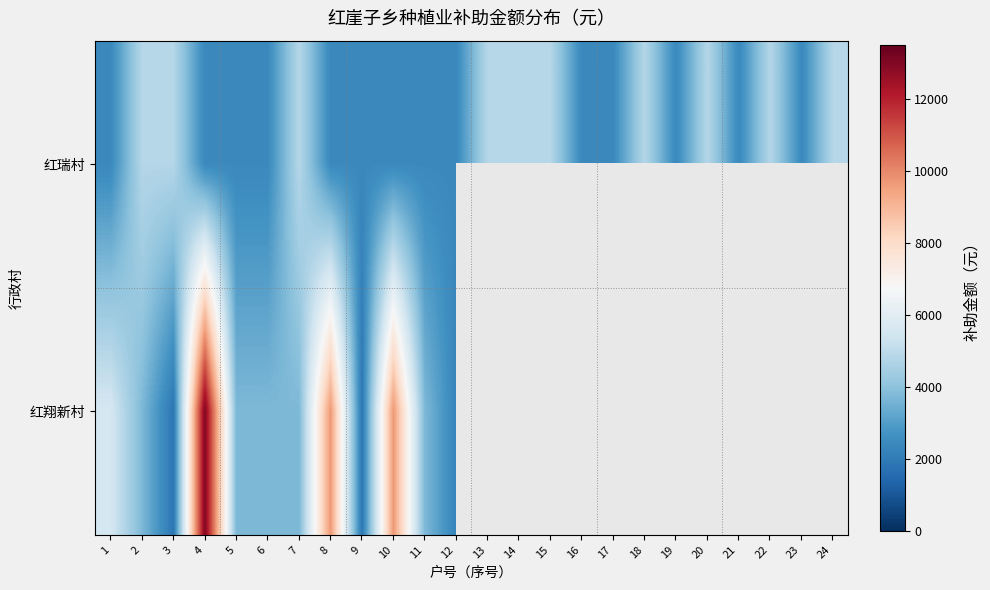

What is the average value of the 红瑞村 series?

3400.0